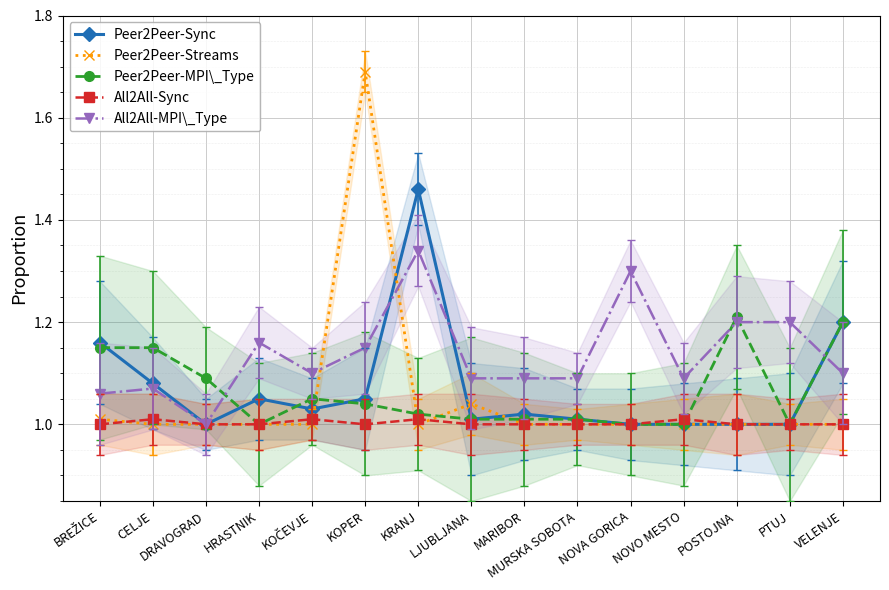

Reading left to right, list all the values displayed in this chart.

Peer2Peer-Sync: BREŽICE=1.2	CELJE=1.1	DRAVOGRAD=1.0	HRASTNIK=1.1	KOČEVJE=1.0	KOPER=1.1	KRANJ=1.5	LJUBLJANA=1.0	MARIBOR=1.0	MURSKA SOBOTA=1.0	NOVA GORICA=1.0	NOVO MESTO=1.0	POSTOJNA=1.0	PTUJ=1.0	VELENJE=1.2
Peer2Peer-Streams: BREŽICE=1.0	CELJE=1.0	DRAVOGRAD=1.0	HRASTNIK=1.0	KOČEVJE=1.0	KOPER=1.7	KRANJ=1.0	LJUBLJANA=1.0	MARIBOR=1.0	MURSKA SOBOTA=1.0	NOVA GORICA=1.0	NOVO MESTO=1.0	POSTOJNA=1.0	PTUJ=1.0	VELENJE=1.0
Peer2Peer-MPI\_Type: BREŽICE=1.1	CELJE=1.1	DRAVOGRAD=1.1	HRASTNIK=1.0	KOČEVJE=1.1	KOPER=1.0	KRANJ=1.0	LJUBLJANA=1.0	MARIBOR=1.0	MURSKA SOBOTA=1.0	NOVA GORICA=1.0	NOVO MESTO=1.0	POSTOJNA=1.2	PTUJ=1.0	VELENJE=1.2
All2All-Sync: BREŽICE=1.0	CELJE=1.0	DRAVOGRAD=1.0	HRASTNIK=1.0	KOČEVJE=1.0	KOPER=1.0	KRANJ=1.0	LJUBLJANA=1.0	MARIBOR=1.0	MURSKA SOBOTA=1.0	NOVA GORICA=1.0	NOVO MESTO=1.0	POSTOJNA=1.0	PTUJ=1.0	VELENJE=1.0
All2All-MPI\_Type: BREŽICE=1.1	CELJE=1.1	DRAVOGRAD=1.0	HRASTNIK=1.2	KOČEVJE=1.1	KOPER=1.1	KRANJ=1.3	LJUBLJANA=1.1	MARIBOR=1.1	MURSKA SOBOTA=1.1	NOVA GORICA=1.3	NOVO MESTO=1.1	POSTOJNA=1.2	PTUJ=1.2	VELENJE=1.1